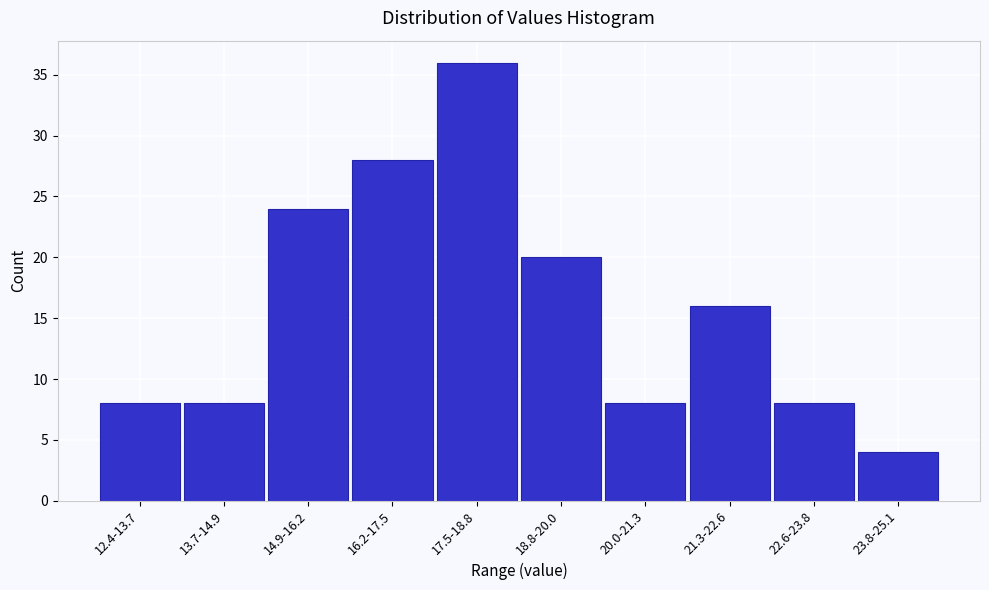

Reading left to right, what are all the values shown in this chart?

12.4-13.7=8	13.7-14.9=8	14.9-16.2=24	16.2-17.5=28	17.5-18.8=36	18.8-20.0=20	20.0-21.3=8	21.3-22.6=16	22.6-23.8=8	23.8-25.1=4